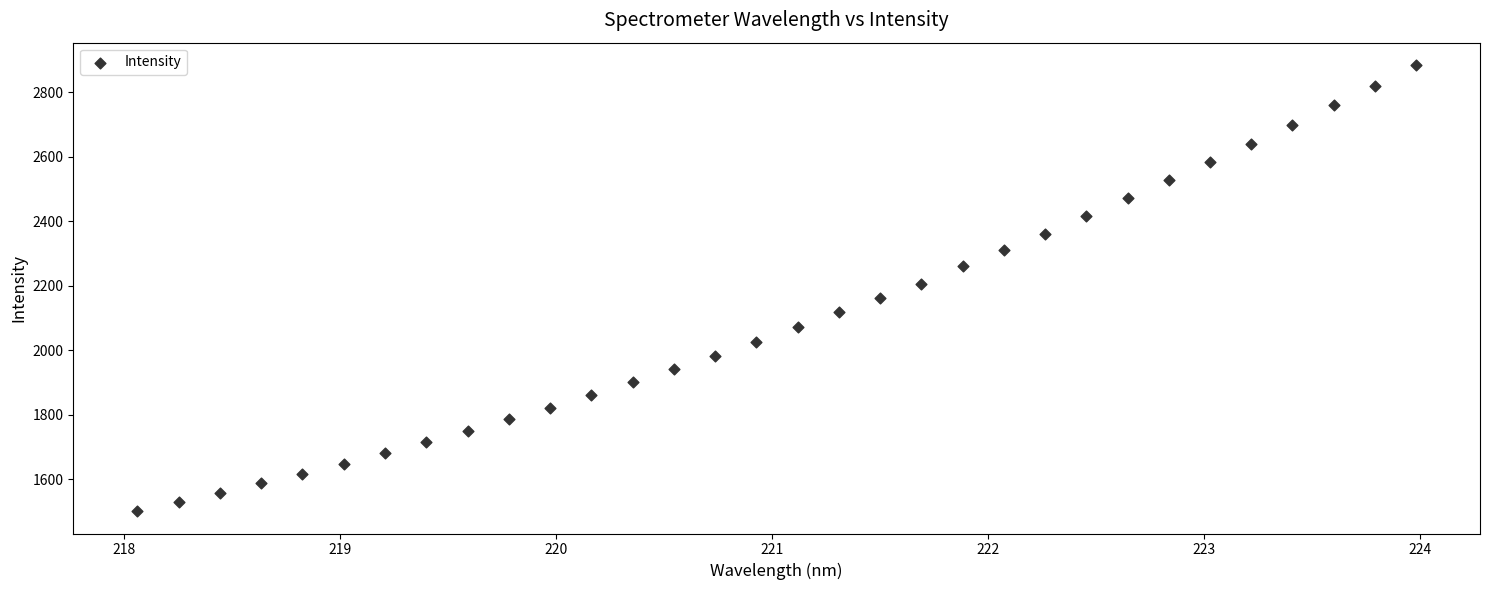

What is the range of Y values (max minus min)?

1383.4